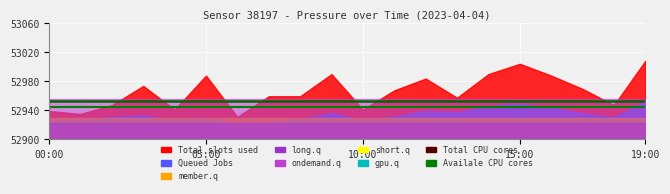

True or false: Total CPU cores and Availale CPU cores cross at least once.

False